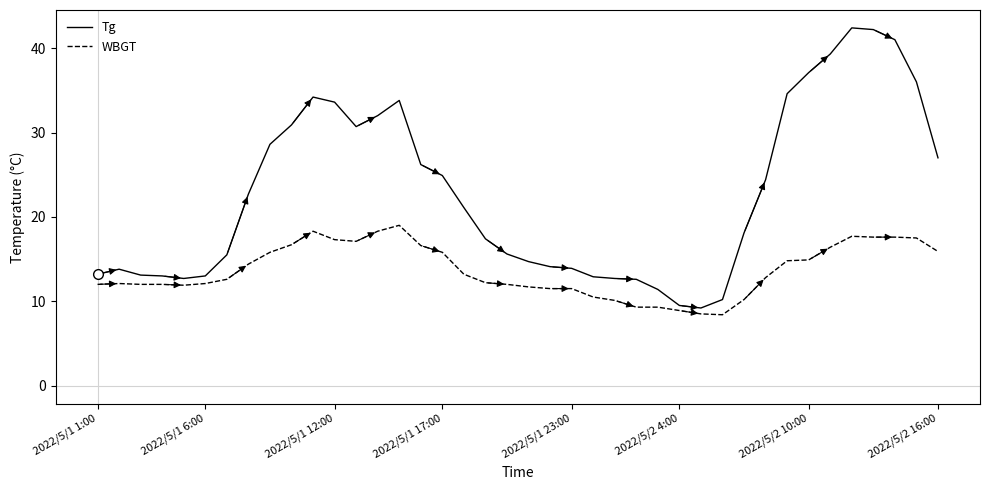

Which series has the largest total across all categories?

Tg